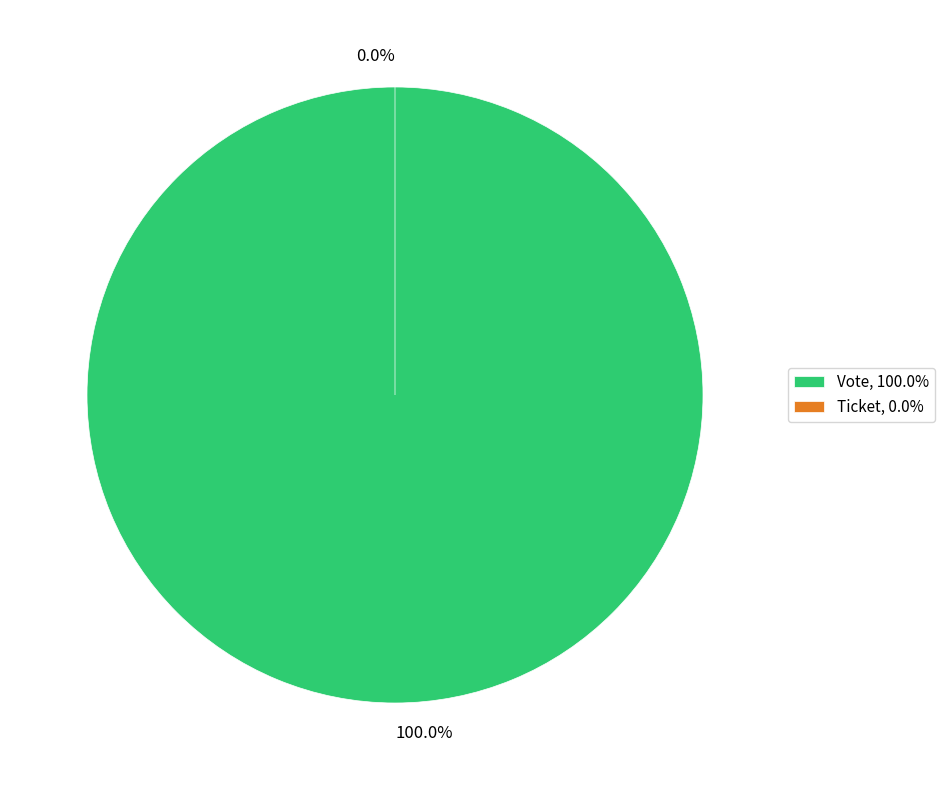

How many slices are in this pie chart?

2